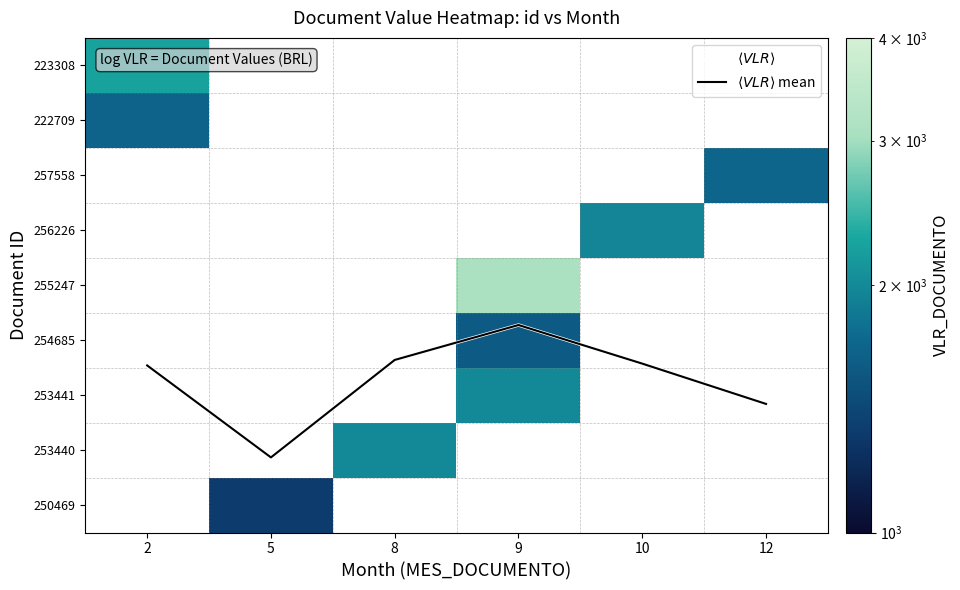

How many data points does each series have?

6